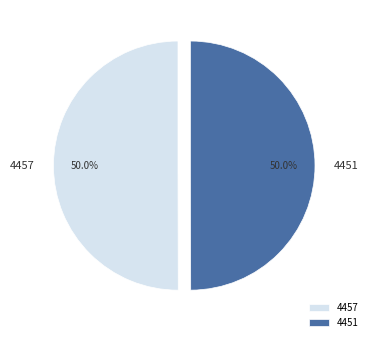

What portion of the pie excludes 4451?

50.0%